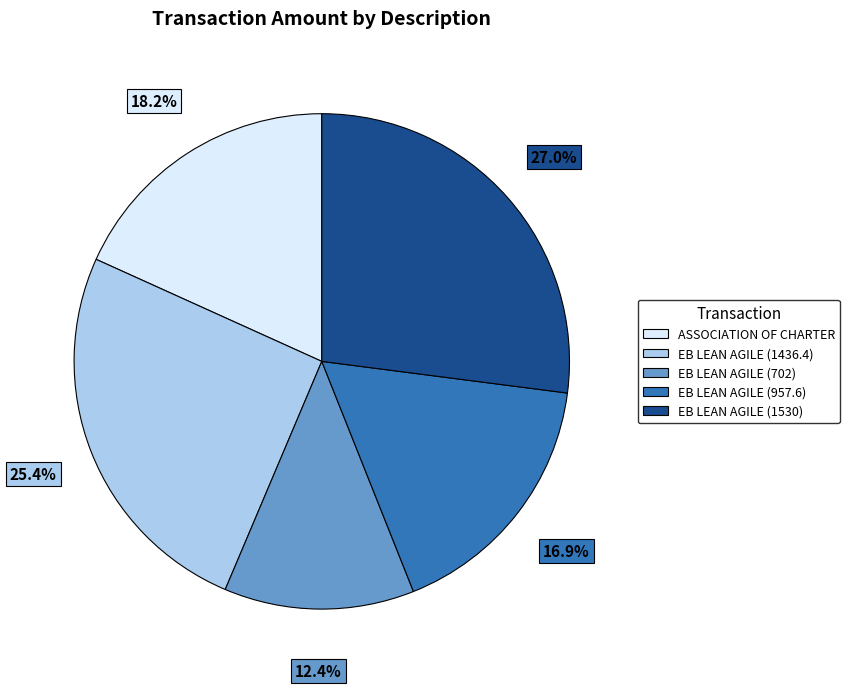

Count the number of slices in the pie.

5